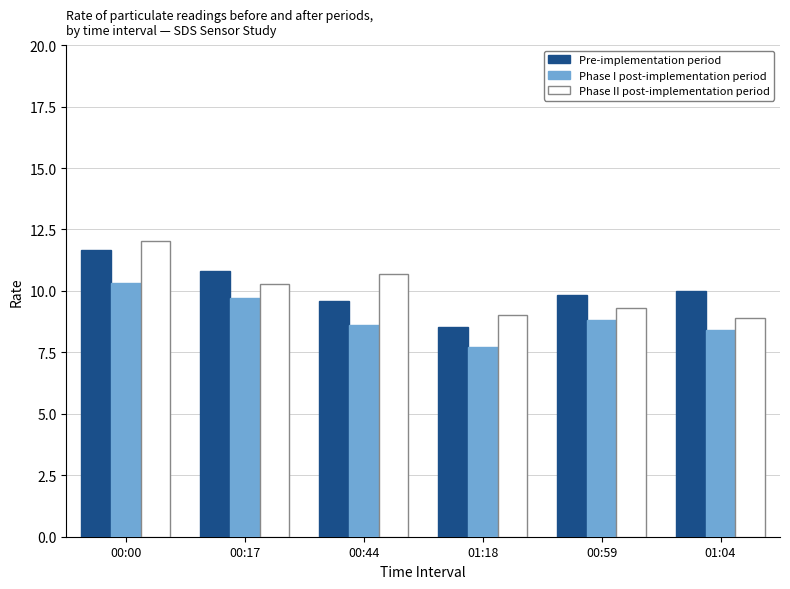

How many values in the Phase II post-implementation period series exceed 10?

3